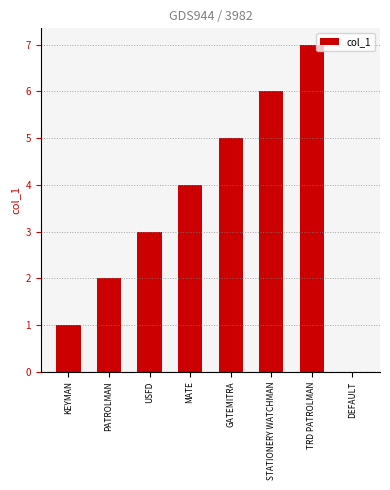

Which category has the highest value across all series?

TRD PATROLMAN